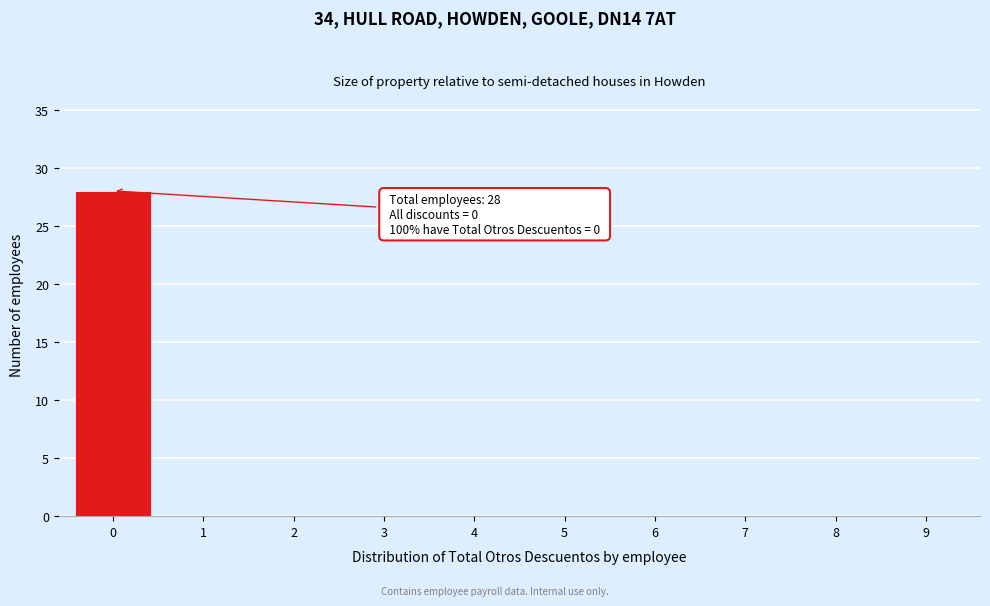

Which range on the x-axis has the tallest bar?

-0.5 to 0.5